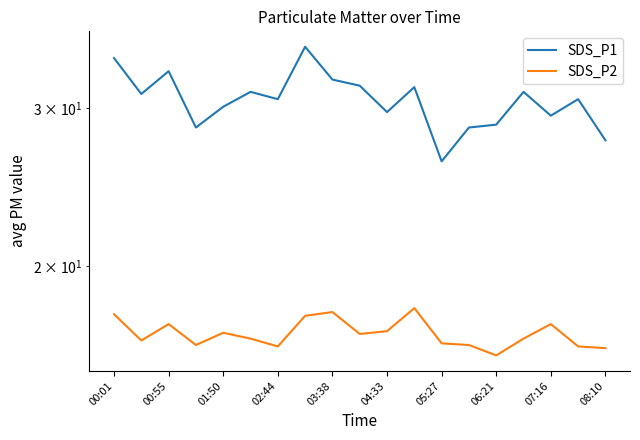

True or false: SDS_P1 and SDS_P2 intersect in this chart.

False